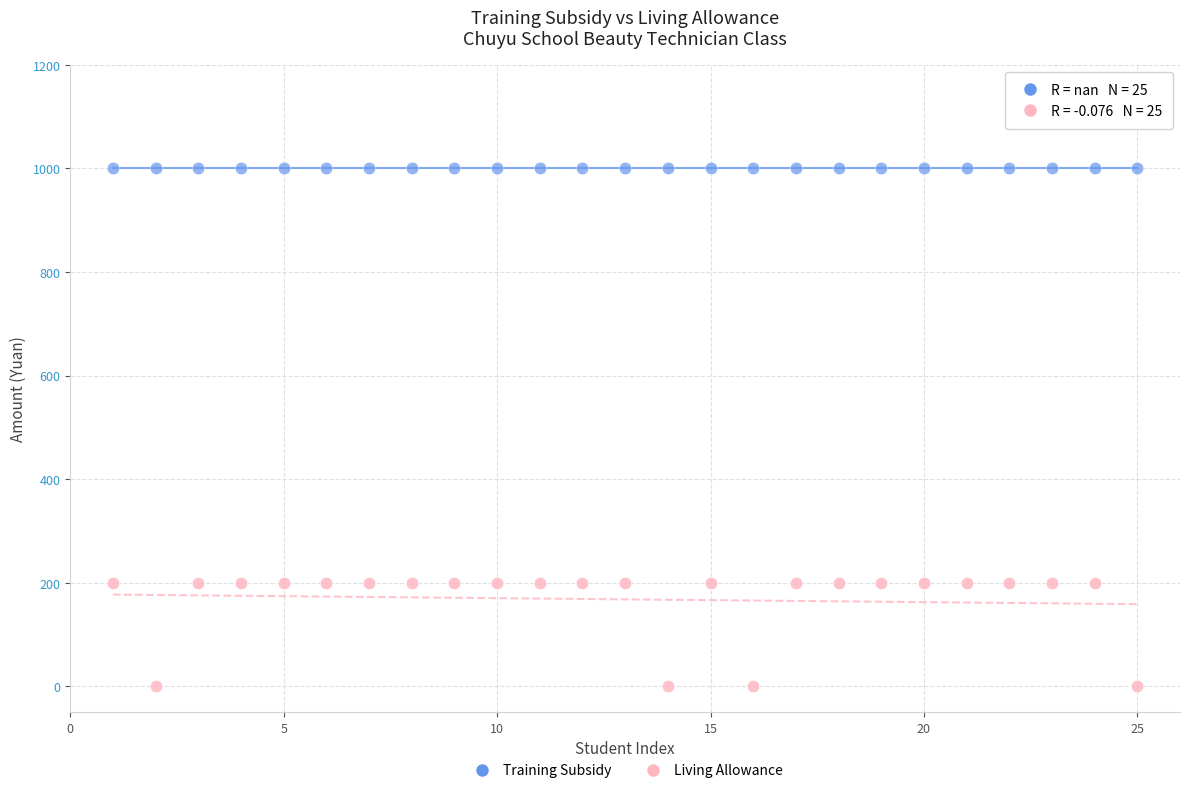

Count the number of points in this scatter plot.

50